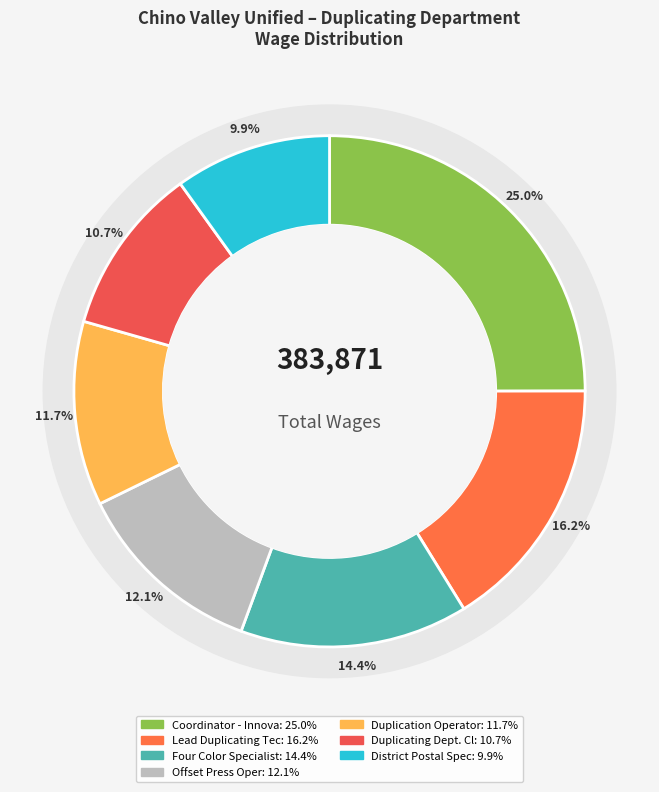

Does Duplication Operator represent more than half of the total?

No